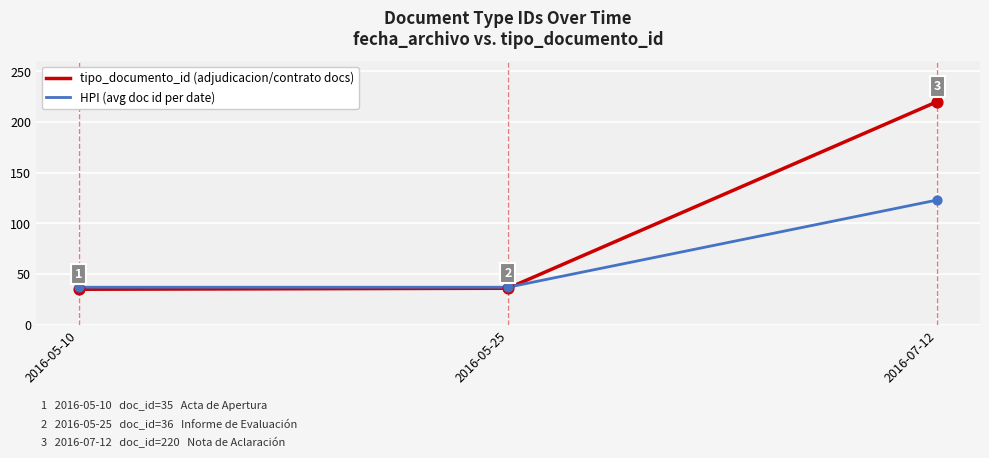

Between 2016-05-10 and 2016-07-12, which series saw the biggest shift?

tipo_documento_id (adjudicacion/contrato docs)